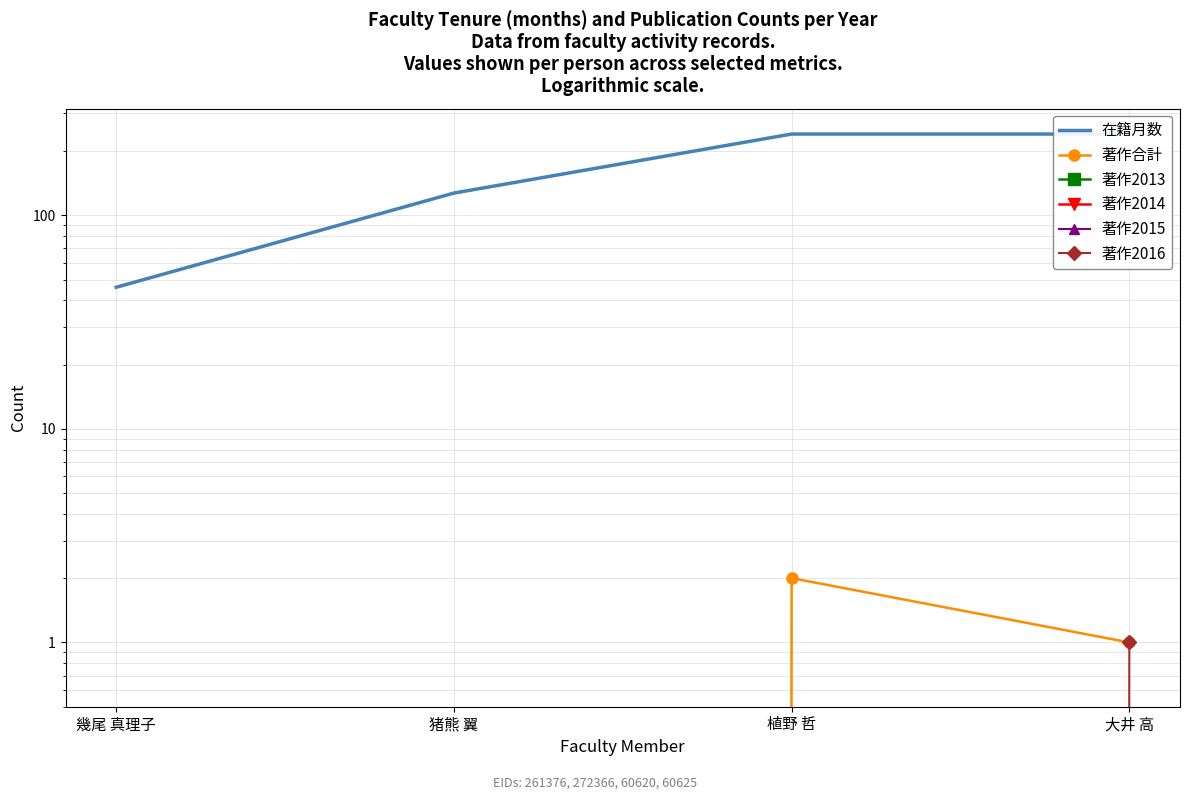

The 在籍月数 series shows 240 at 大井 高. True or false?

True